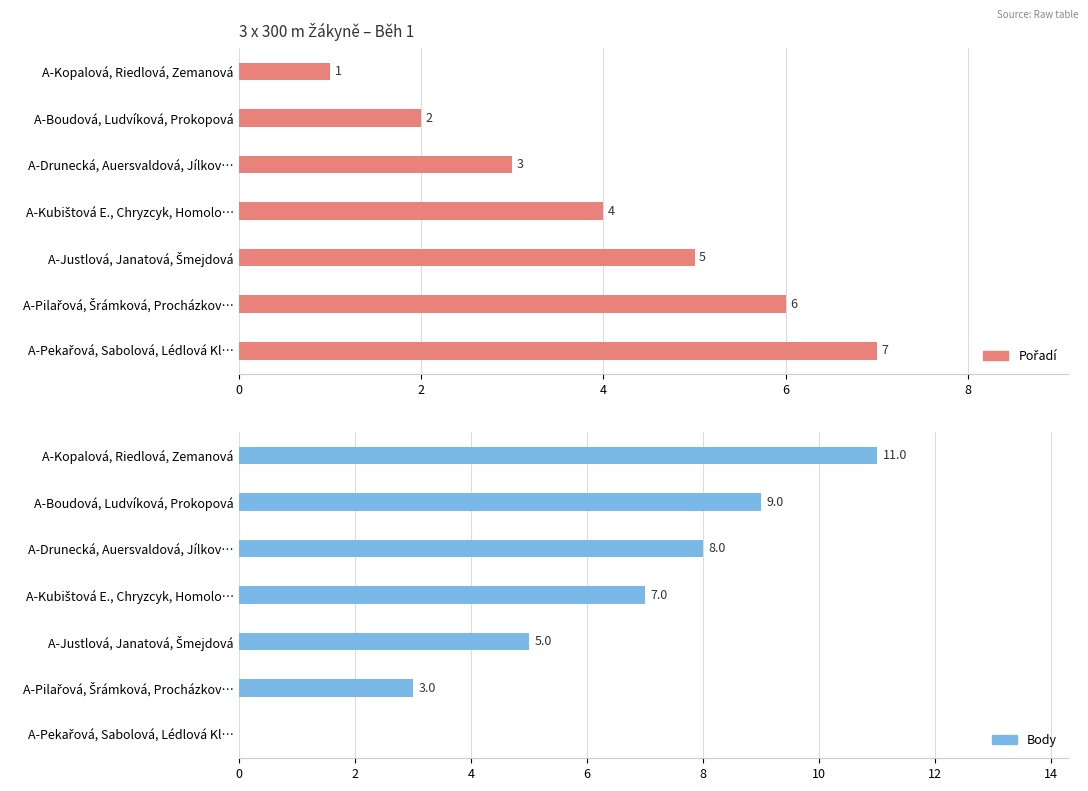

Rank the series by their maximum value, from highest to lowest.

Body, Pořadí